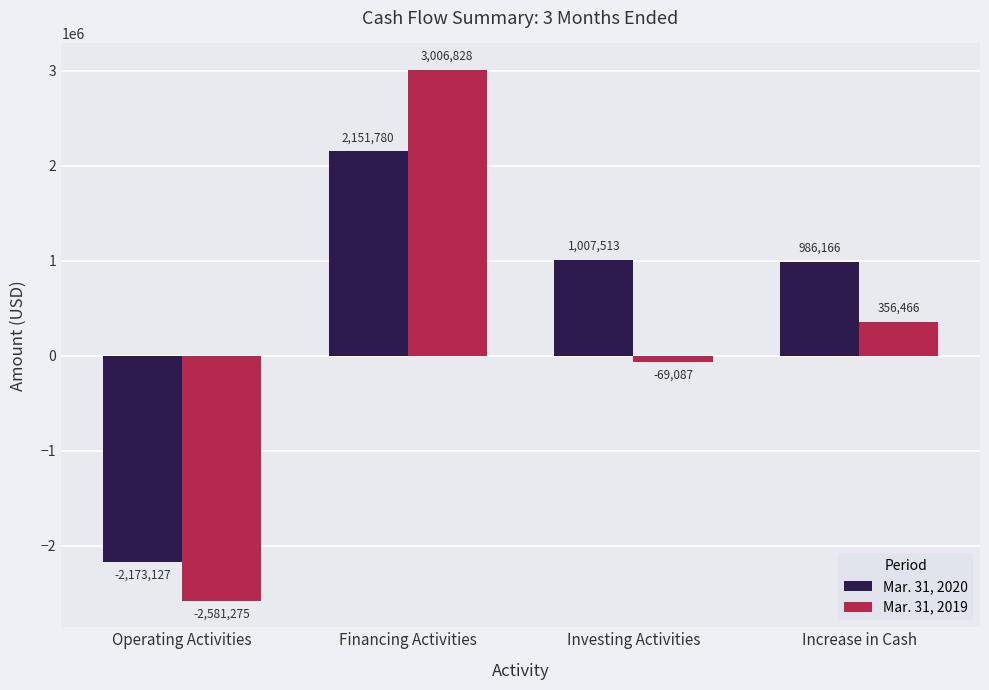

The value of Mar. 31, 2019 at Operating Activities is -1326179. True or false?

False